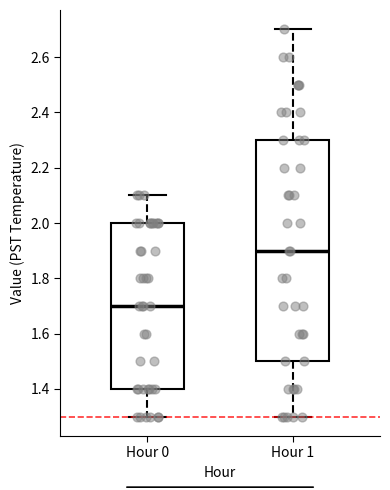

Which box has the highest median line?

Hour 1